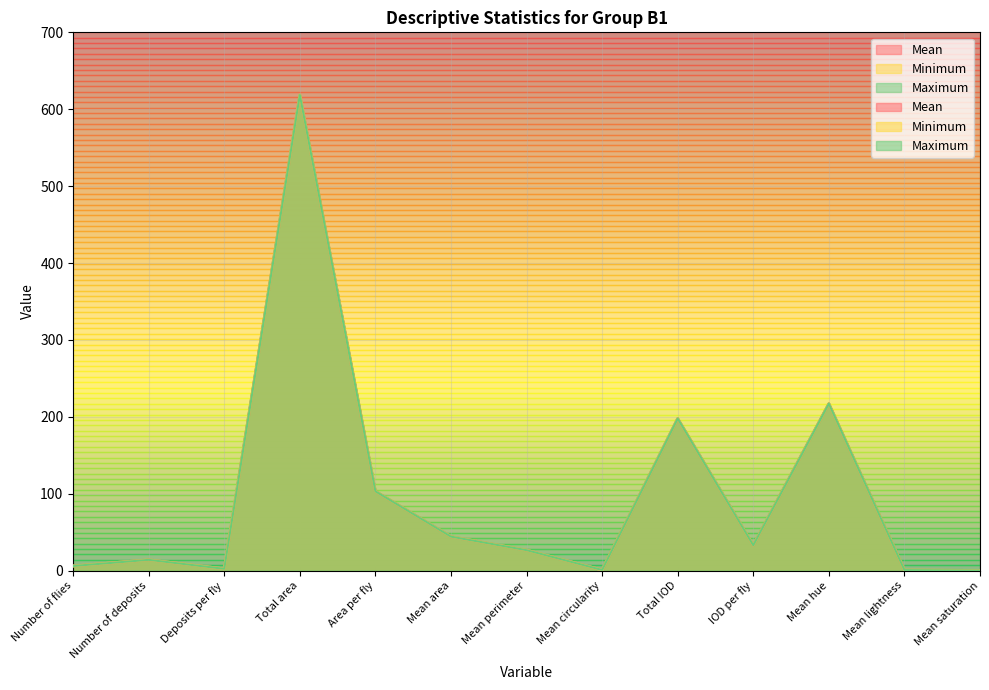

How many values in the Maximum series are below 26?

6